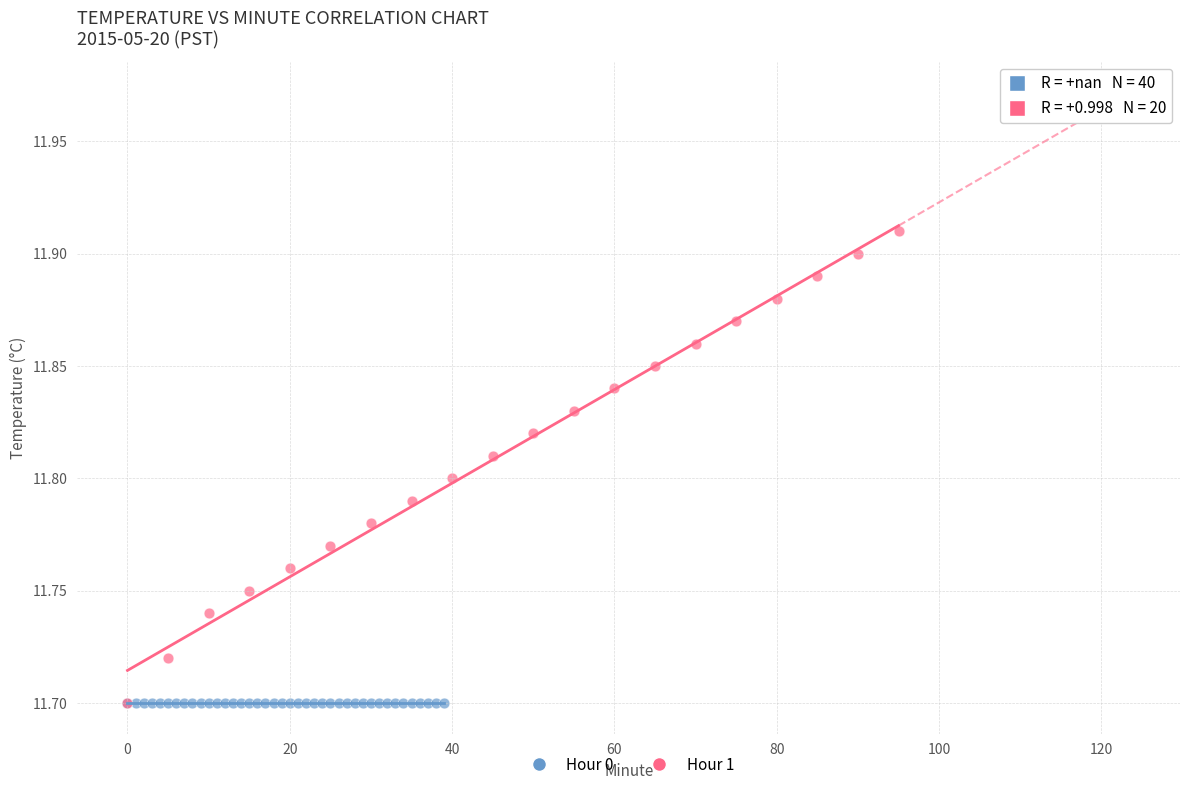

Which series reaches the maximum Y coordinate?

Hour 1